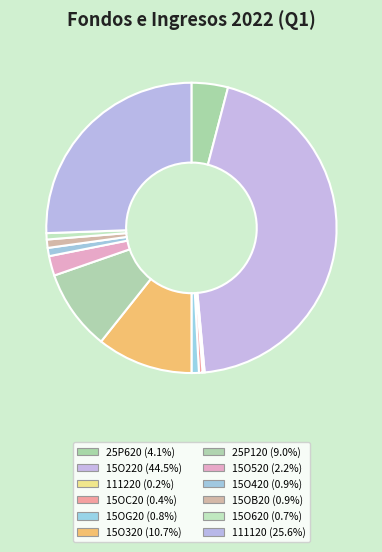

Does any single category account for the majority?

No